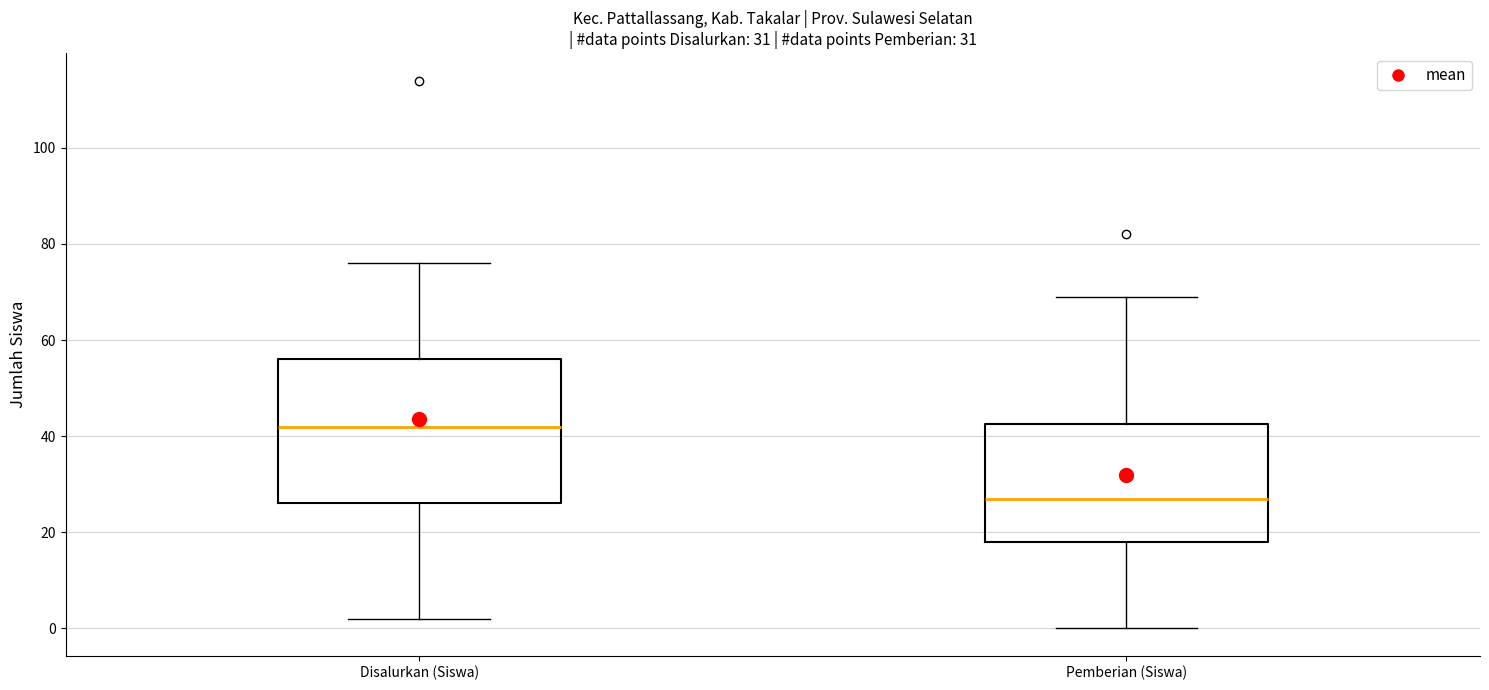

Which box is the tallest, from its lower edge to its upper edge?

Disalurkan (Siswa)